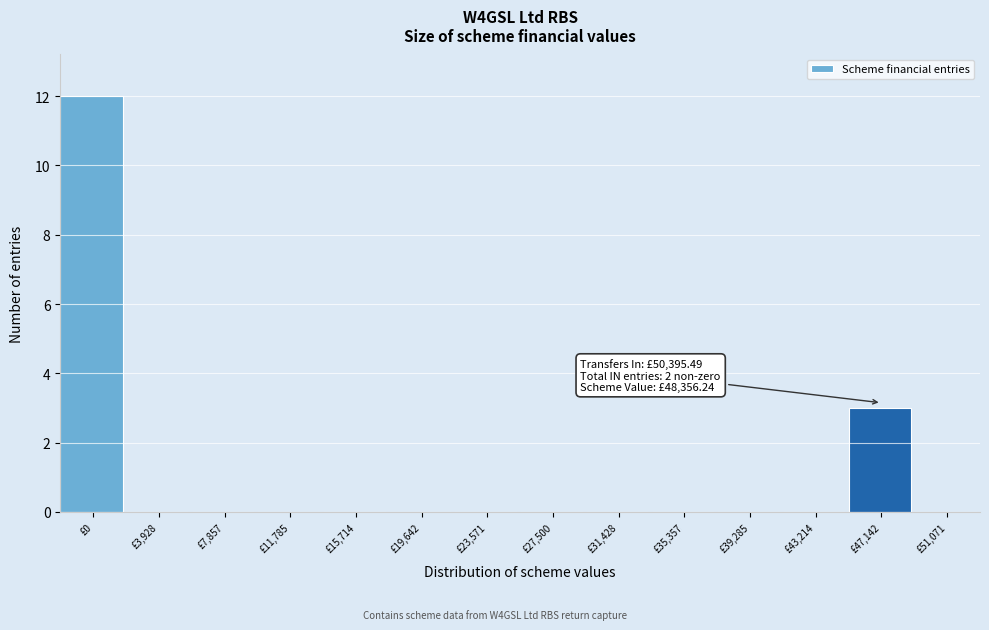

Reading left to right, extract all data points from this chart.

£0=12	£3,928=0	£7,857=0	£11,785=0	£15,714=0	£19,642=0	£23,571=0	£27,500=0	£31,428=0	£35,357=0	£39,285=0	£43,214=0	£47,142=3	£51,071=0